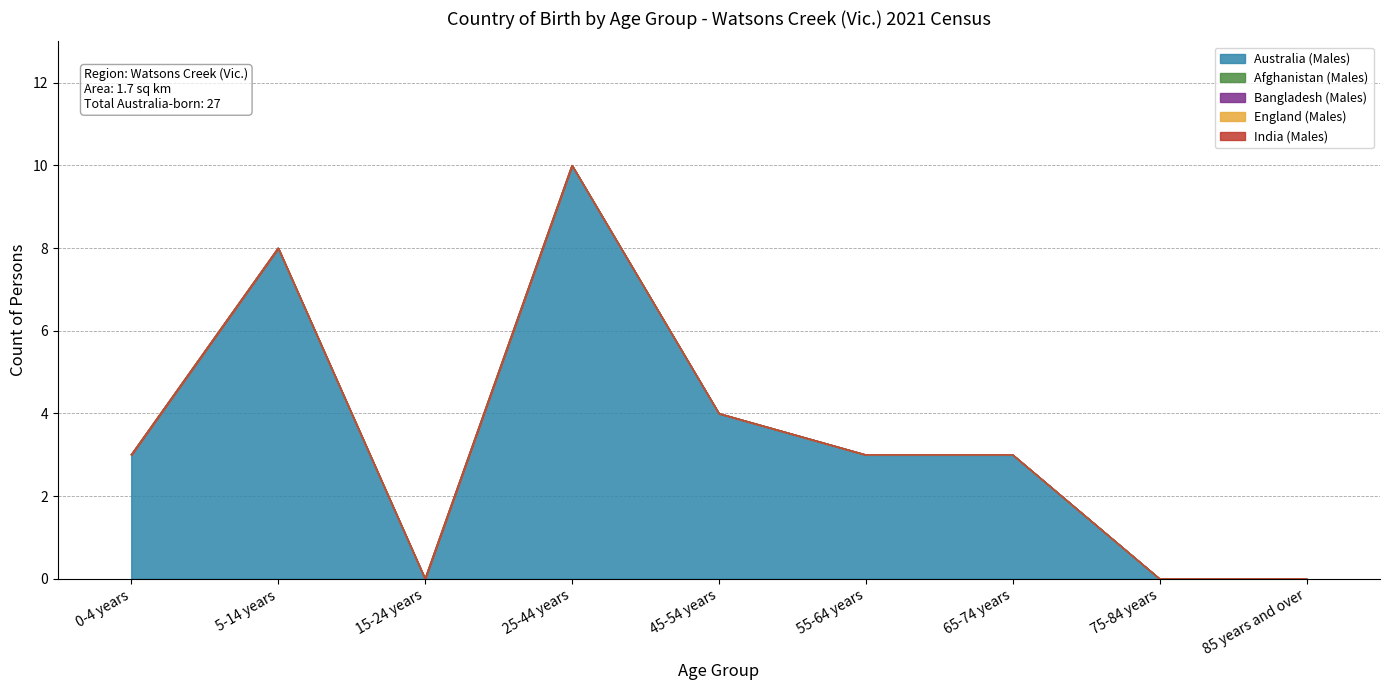

At which label does Australia (Males) reach its minimum?

15-24 years